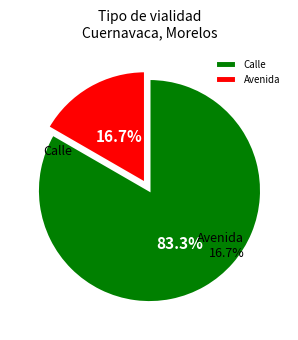

To the nearest percent, what is the average slice percentage?

50%